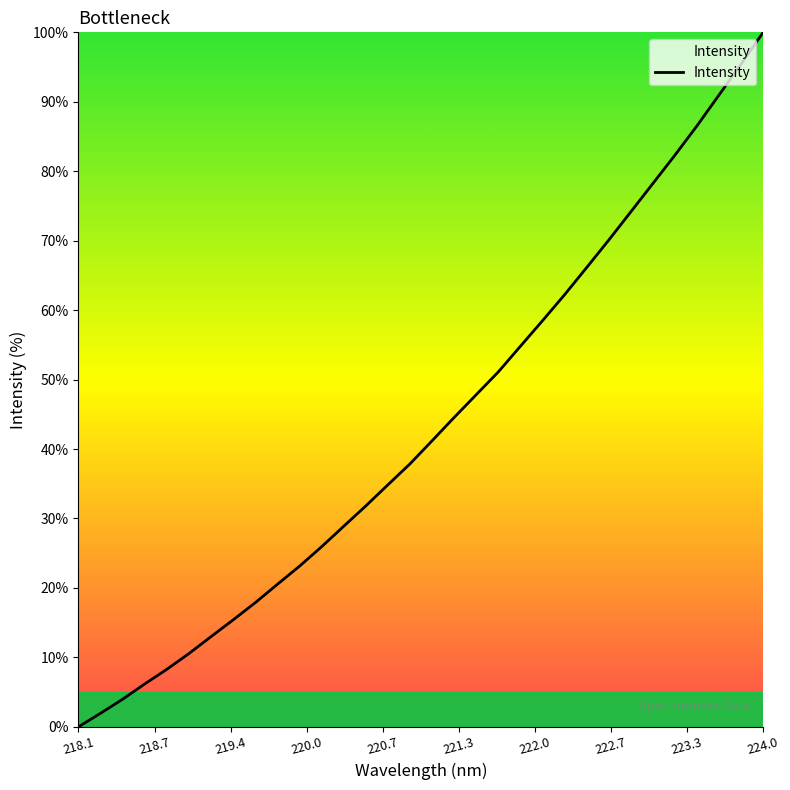

What is the greatest value displayed?

100.0